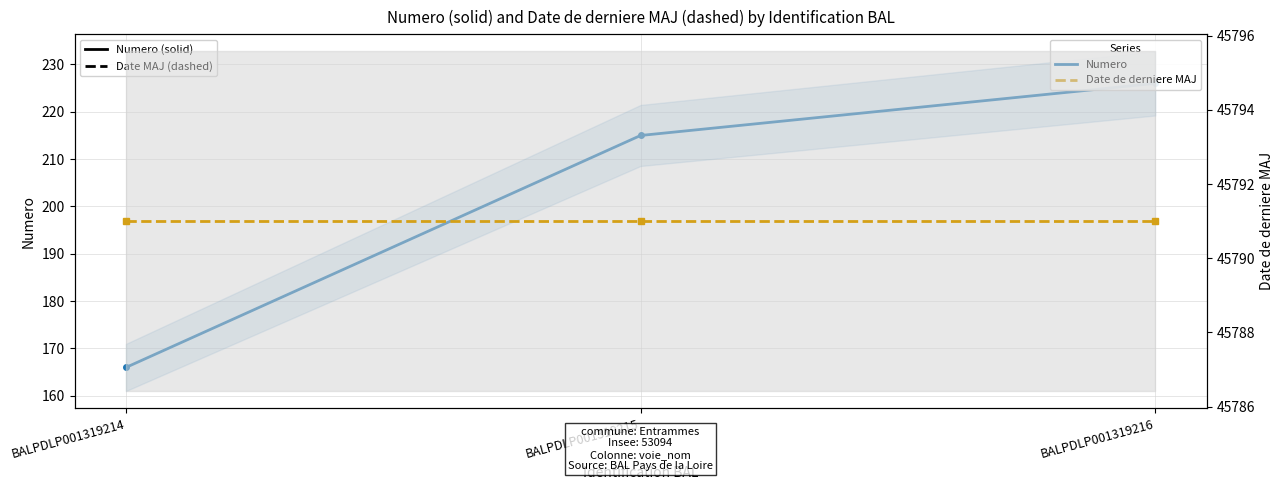

At how many categories does at least one series exceed 28010?

3